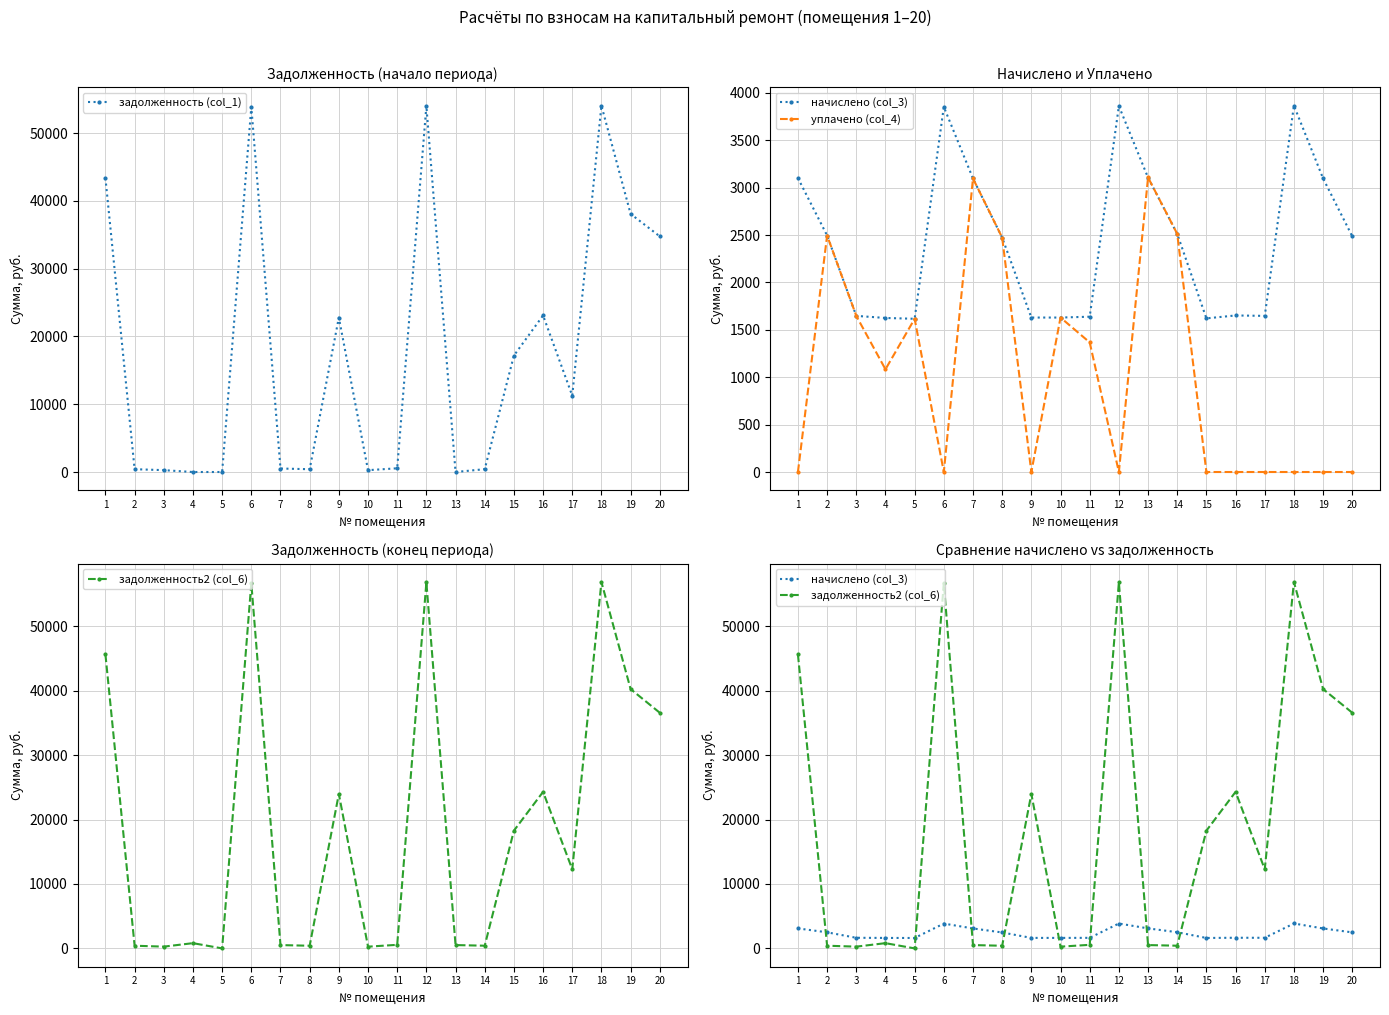

Count the number of data series in this chart.

4